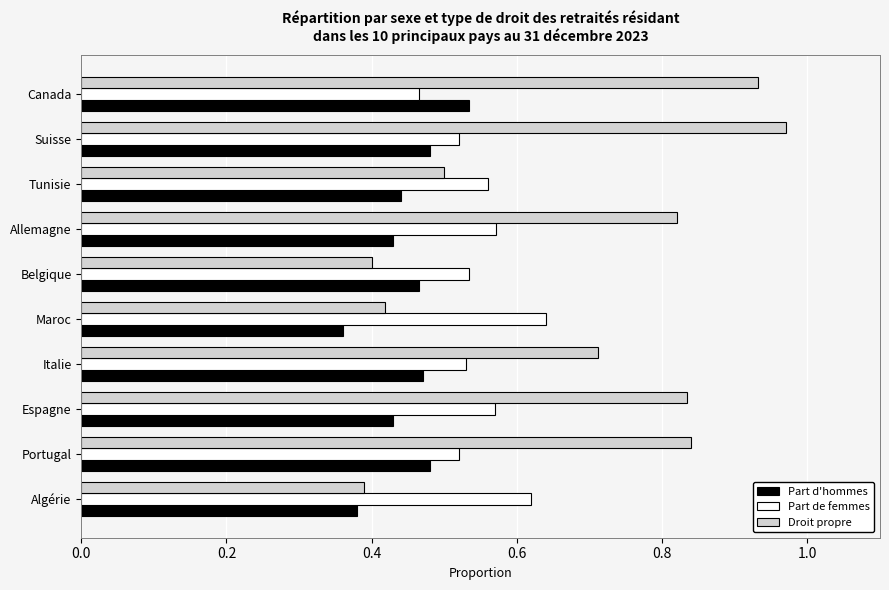

Which series has the largest range (max minus min)?

Droit propre